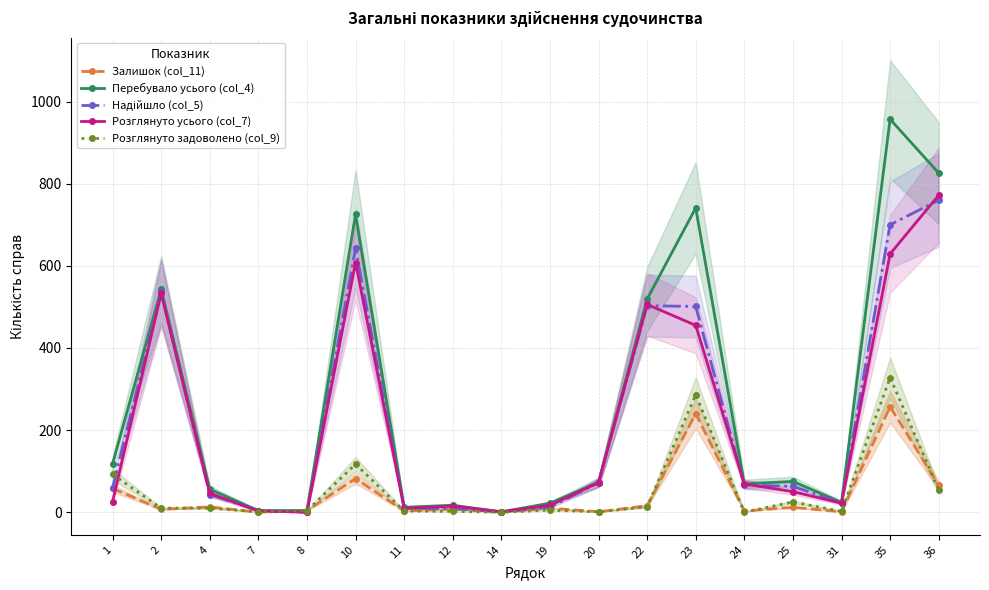

Is it true that Перебувало усього (col_4) equals 108 at 25?

False